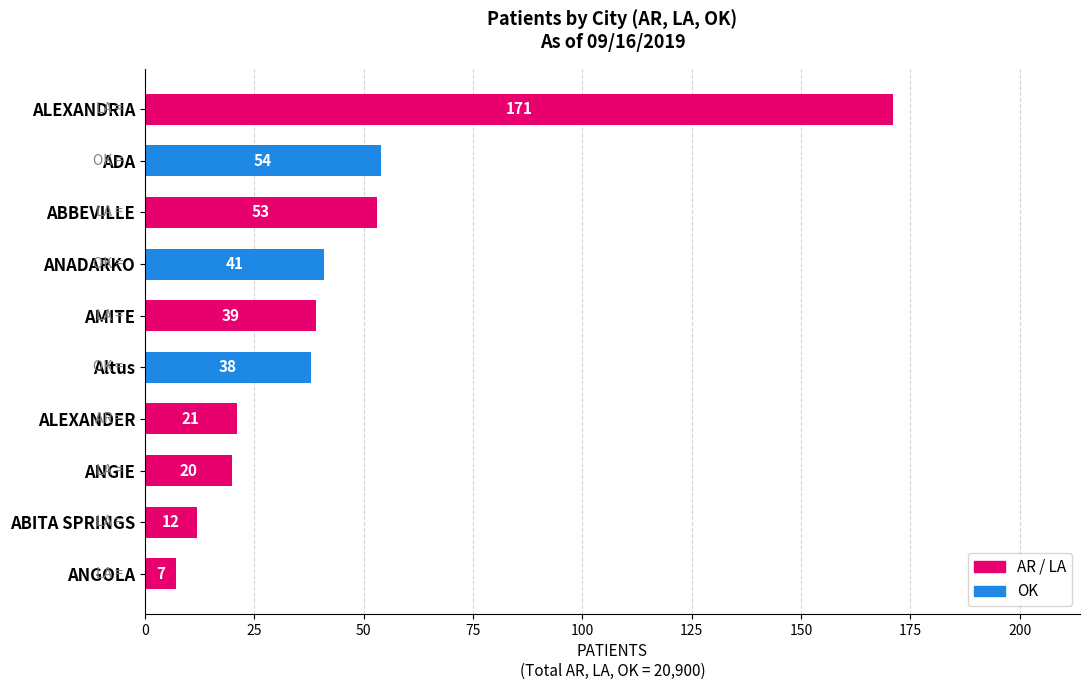

Which category has the highest value across all series?

ALEXANDRIA